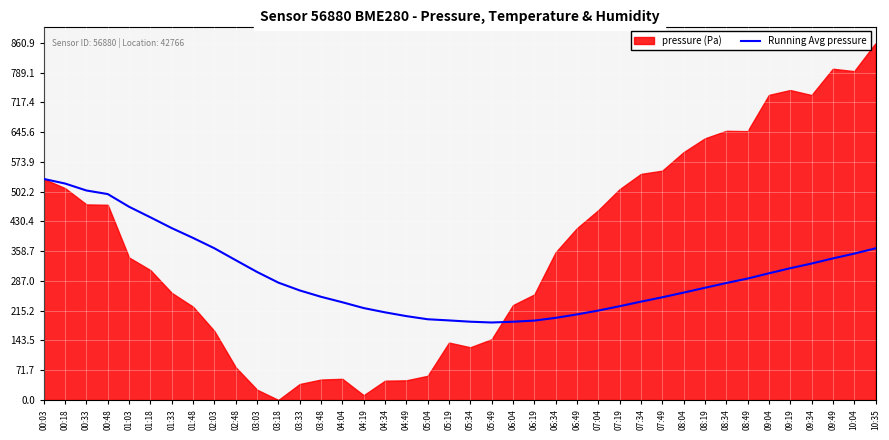

What is the lowest value of the Running Avg pressure series?

186.7